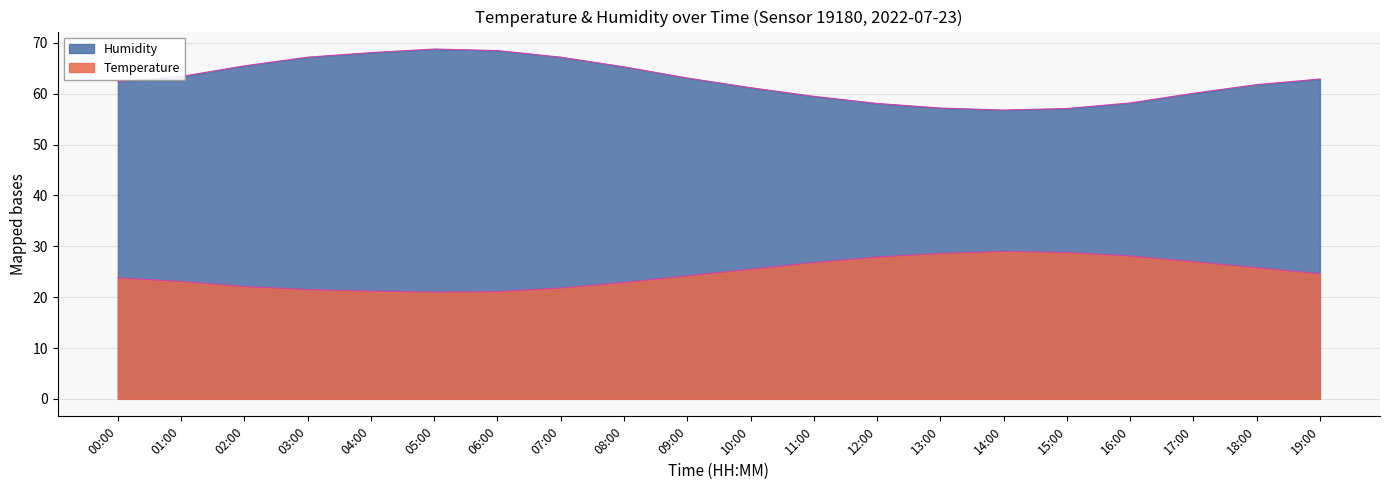

Does the chart have visible grid lines?

Yes